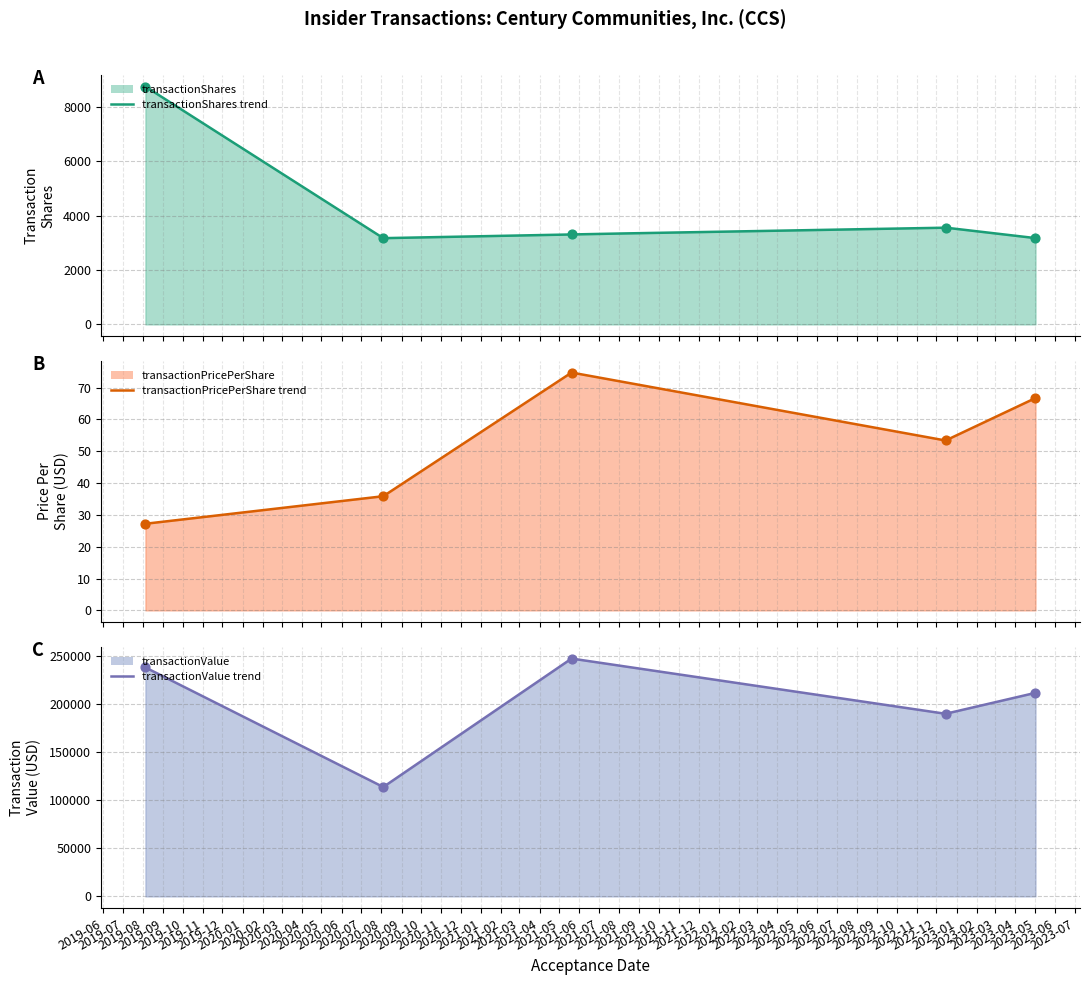

Is the value of transactionShares at 2021-05-20 greater than the value of transactionValue at 2019-08-05?

No